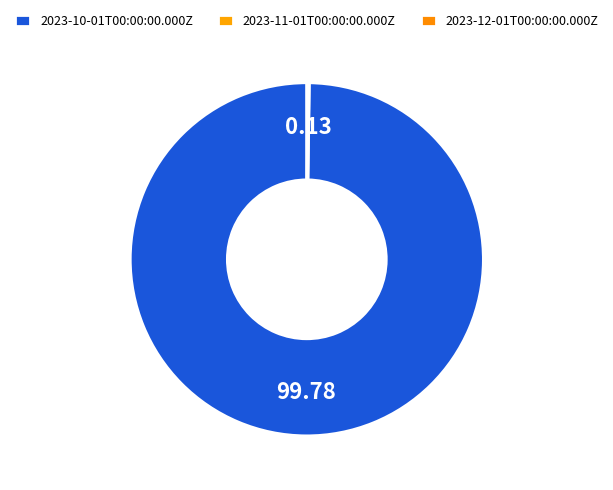

Do 2023-10-01T00:00:00.000Z and 2023-12-01T00:00:00.000Z together represent more than half of the pie?

Yes